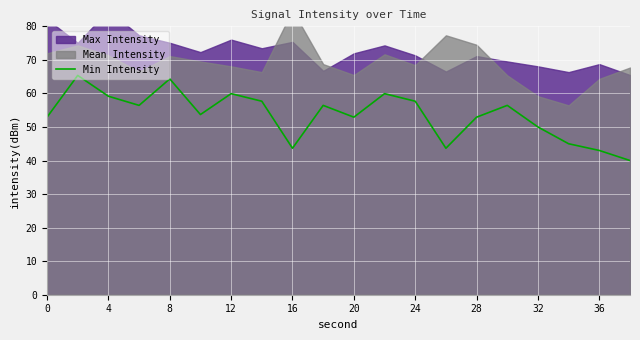

The Min Intensity series shows 57.7 at 24. True or false?

True